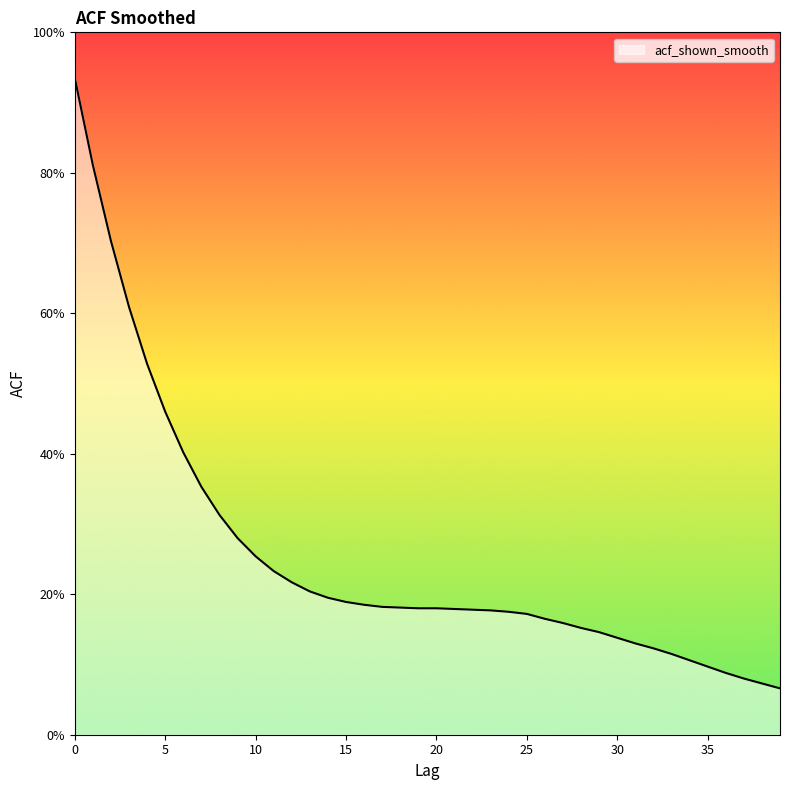

What is the minimum value shown in the chart?

0.1